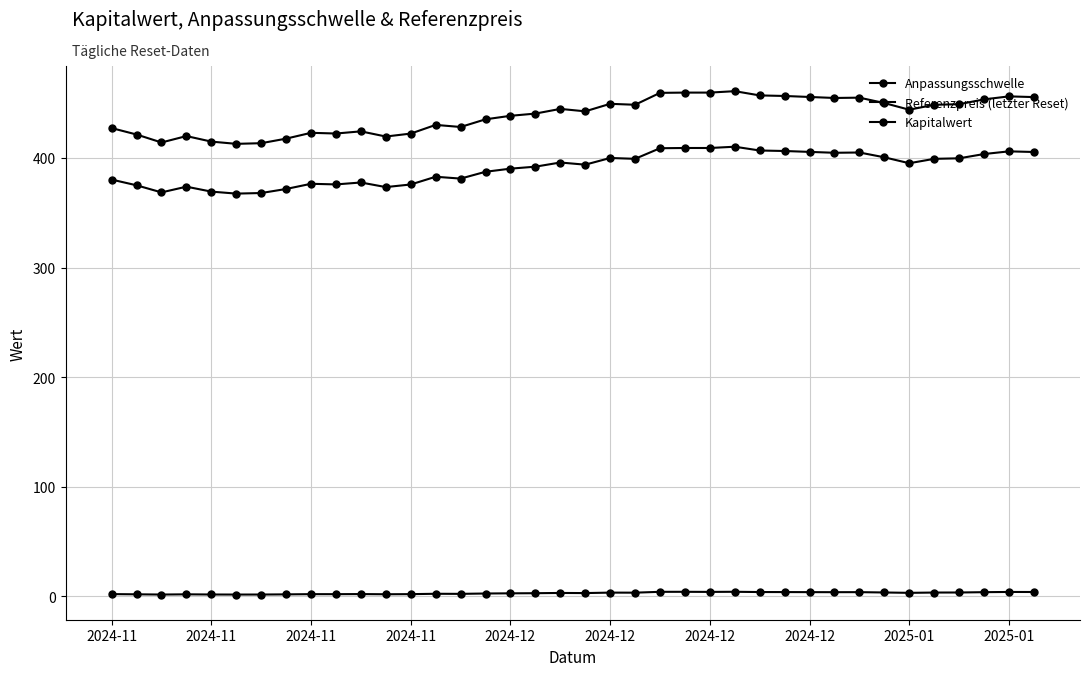

What is the label of the 3rd point from the left?

2024-11